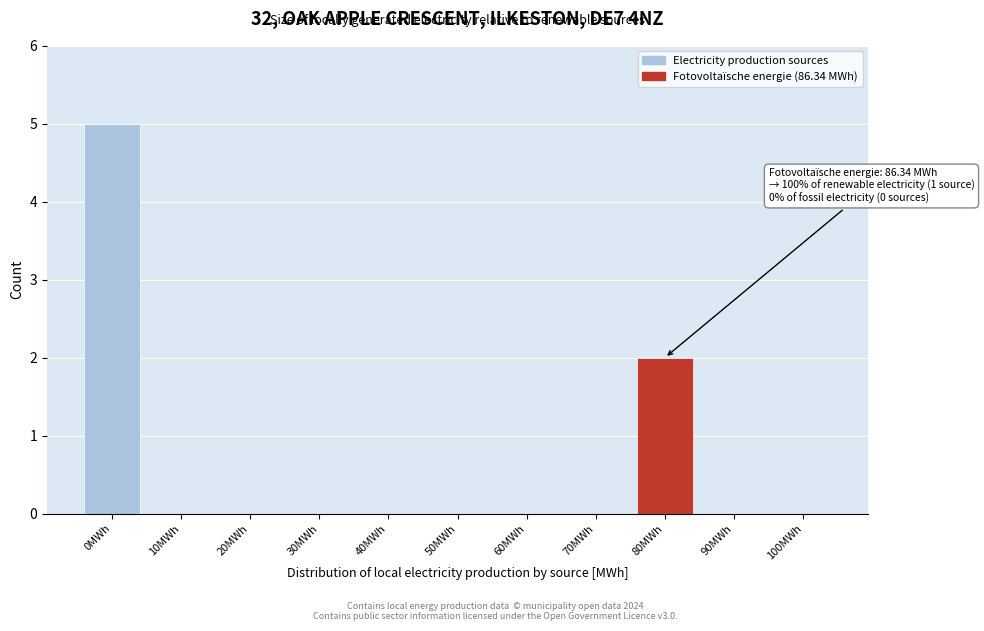

Reading right to left, list all the values displayed in this chart.

100MWh=0	90MWh=0	80MWh=2	70MWh=0	60MWh=0	50MWh=0	40MWh=0	30MWh=0	20MWh=0	10MWh=0	0MWh=5